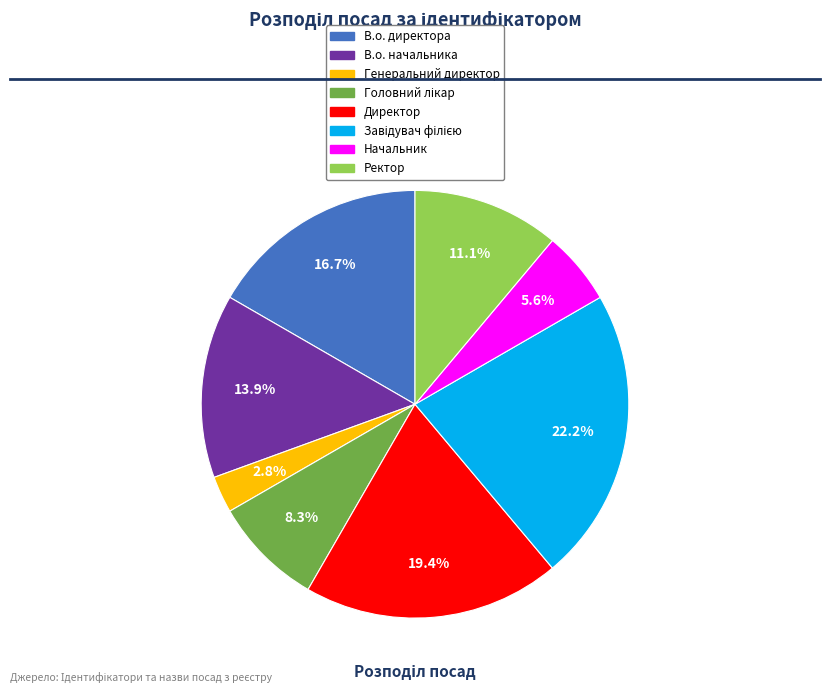

Which has a higher value, Генеральний директор or Директор?

Директор